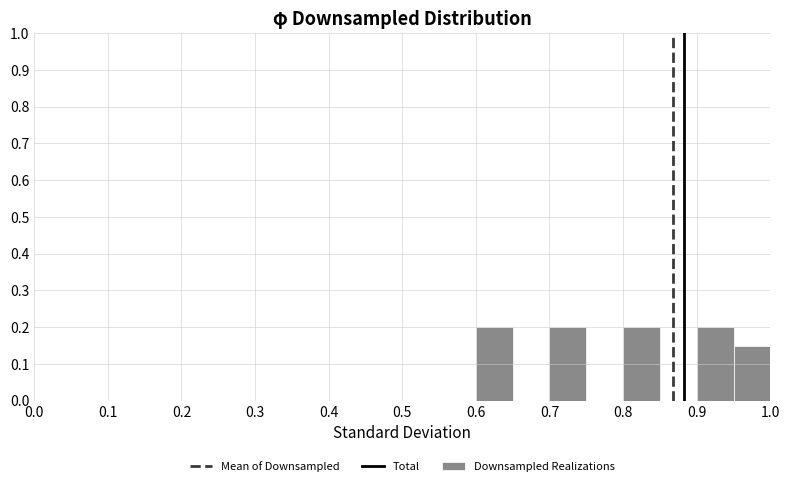

How tall is the bar that spans 0.70 to 0.75 on the x-axis? The values are not printed on the chart, so give them approximately, as read against the axis.

0.20